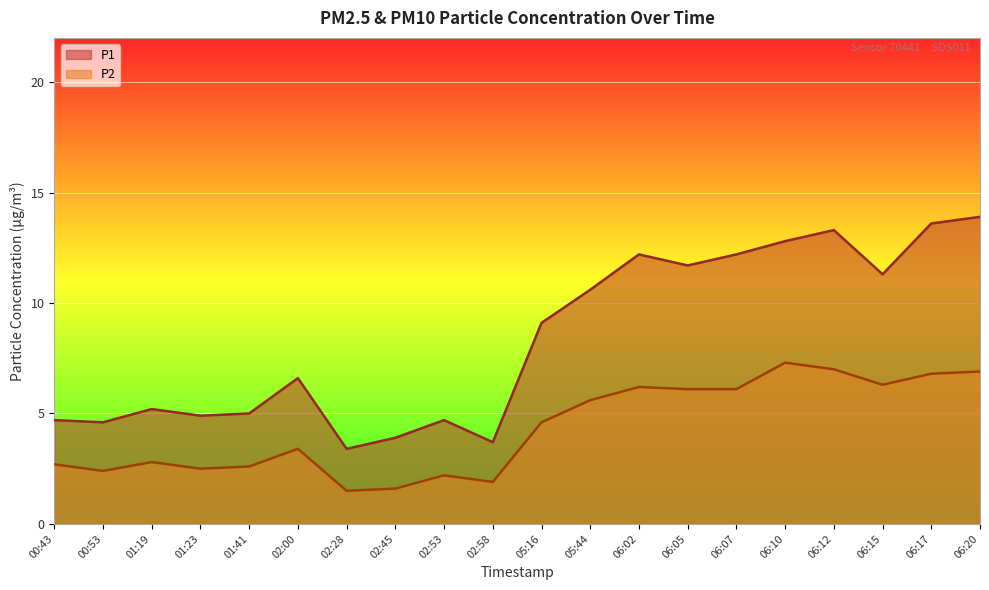

What are all the series names shown in the legend?

P1, P2